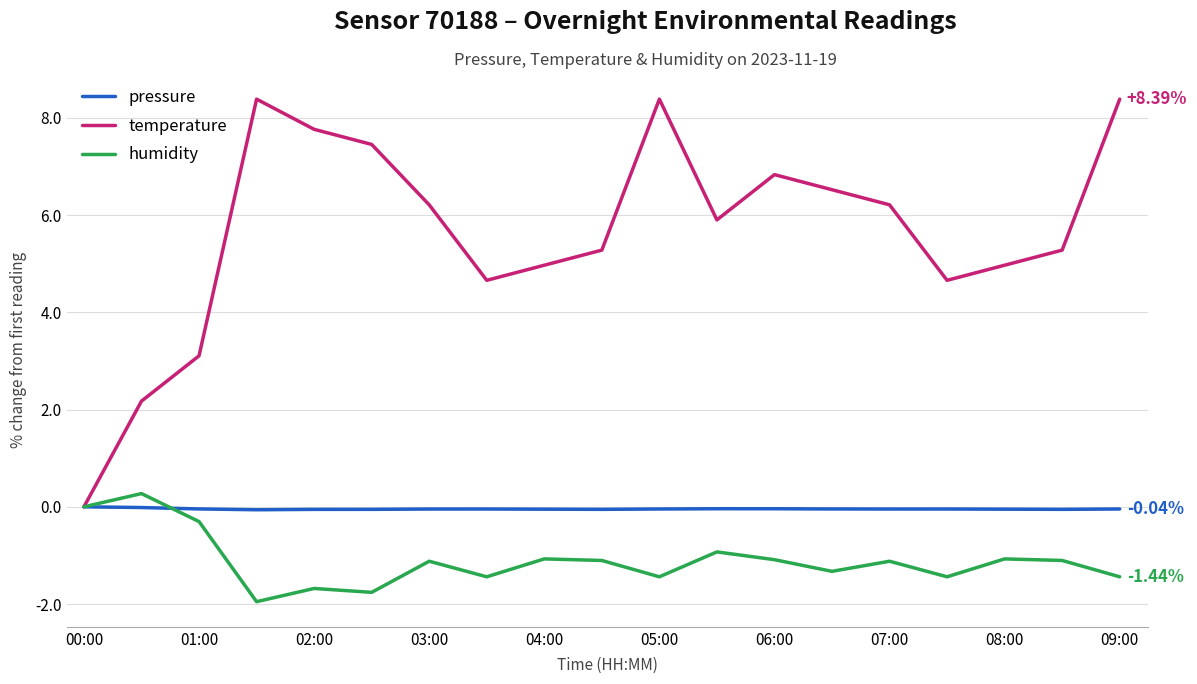

Which series has the largest range (max minus min)?

temperature